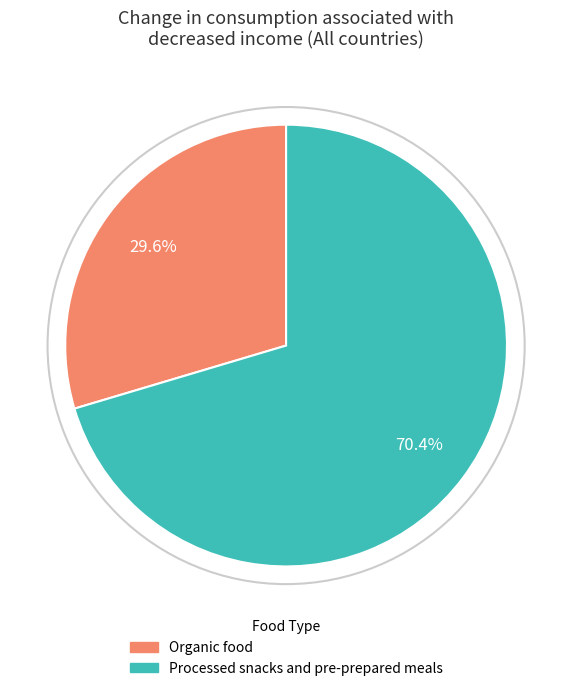

Combined, what portion of the pie is Organic food and Processed snacks and pre-prepared meals?

100.0%